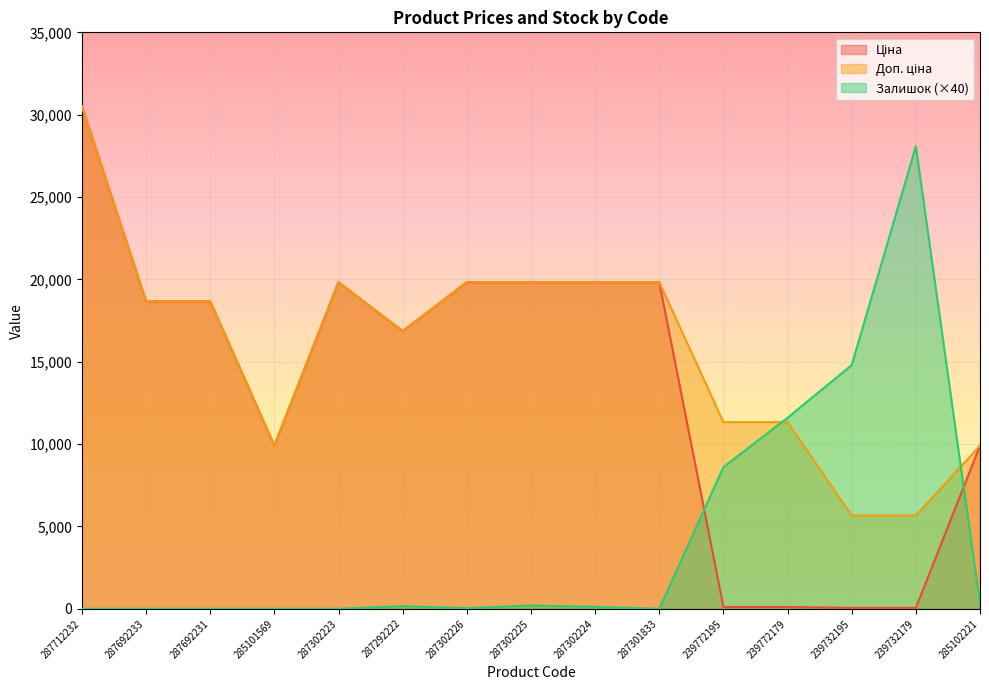

Read the Доп. ціна value at 239732179.

5667.0